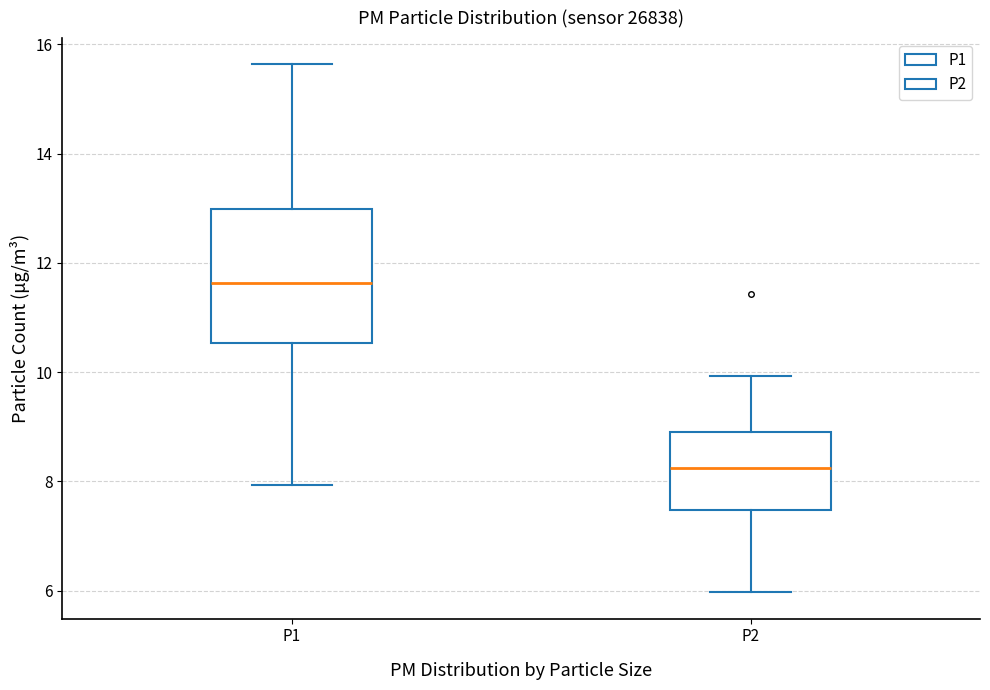

Where is the upper edge of the box for P2 on the y-axis? The values are not printed on the chart, so give them approximately, as read against the axis.

9.0